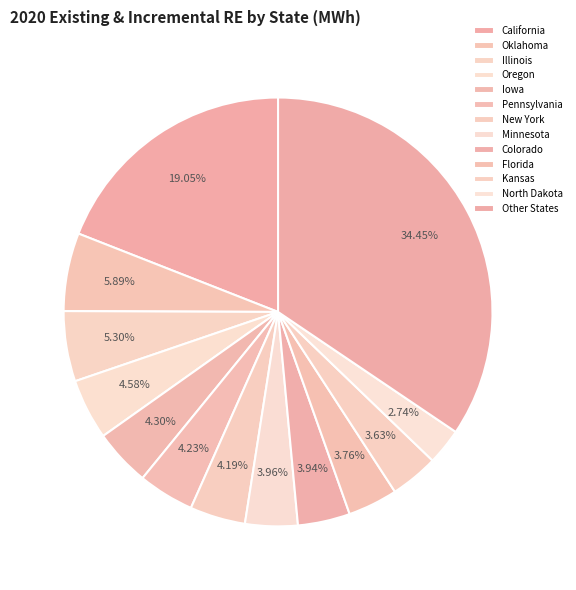

How many slices are in this pie chart?

13